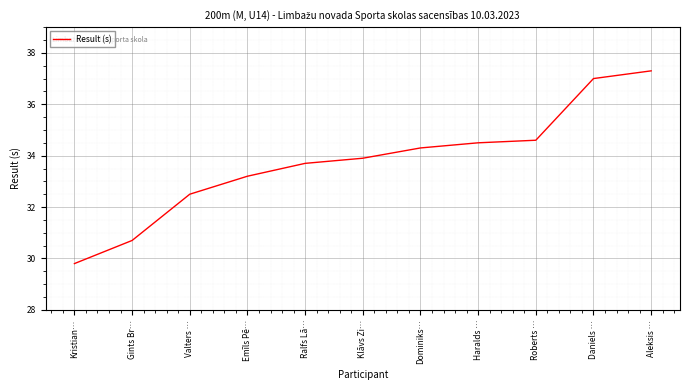

Reading left to right, list all the values displayed in this chart.

29.8	30.7	32.5	33.2	33.7	33.9	34.3	34.5	34.6	37.0	37.3